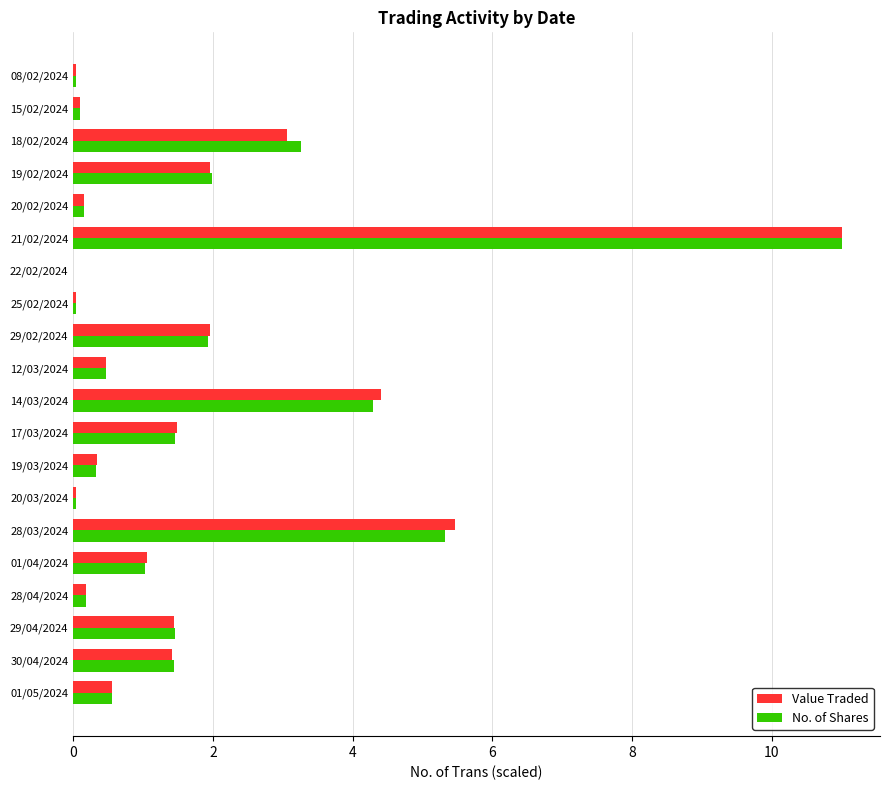

Between 14/03/2024 and 15/02/2024, which series saw the biggest shift?

Value Traded